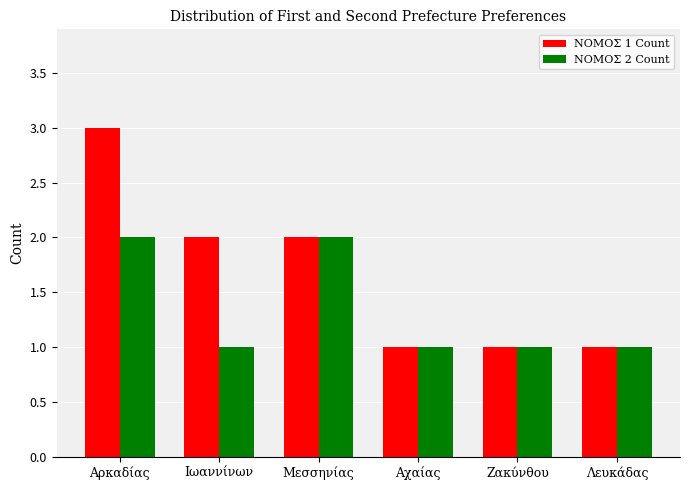

What is the difference between the ΝΟΜΟΣ 1 Count values at Μεσσηνίας and Αρκαδίας?

1